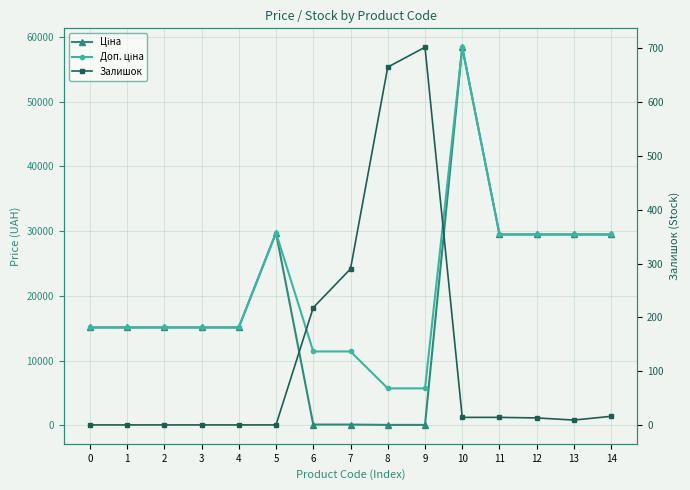

How many values in the Залишок series exceed 13?

7